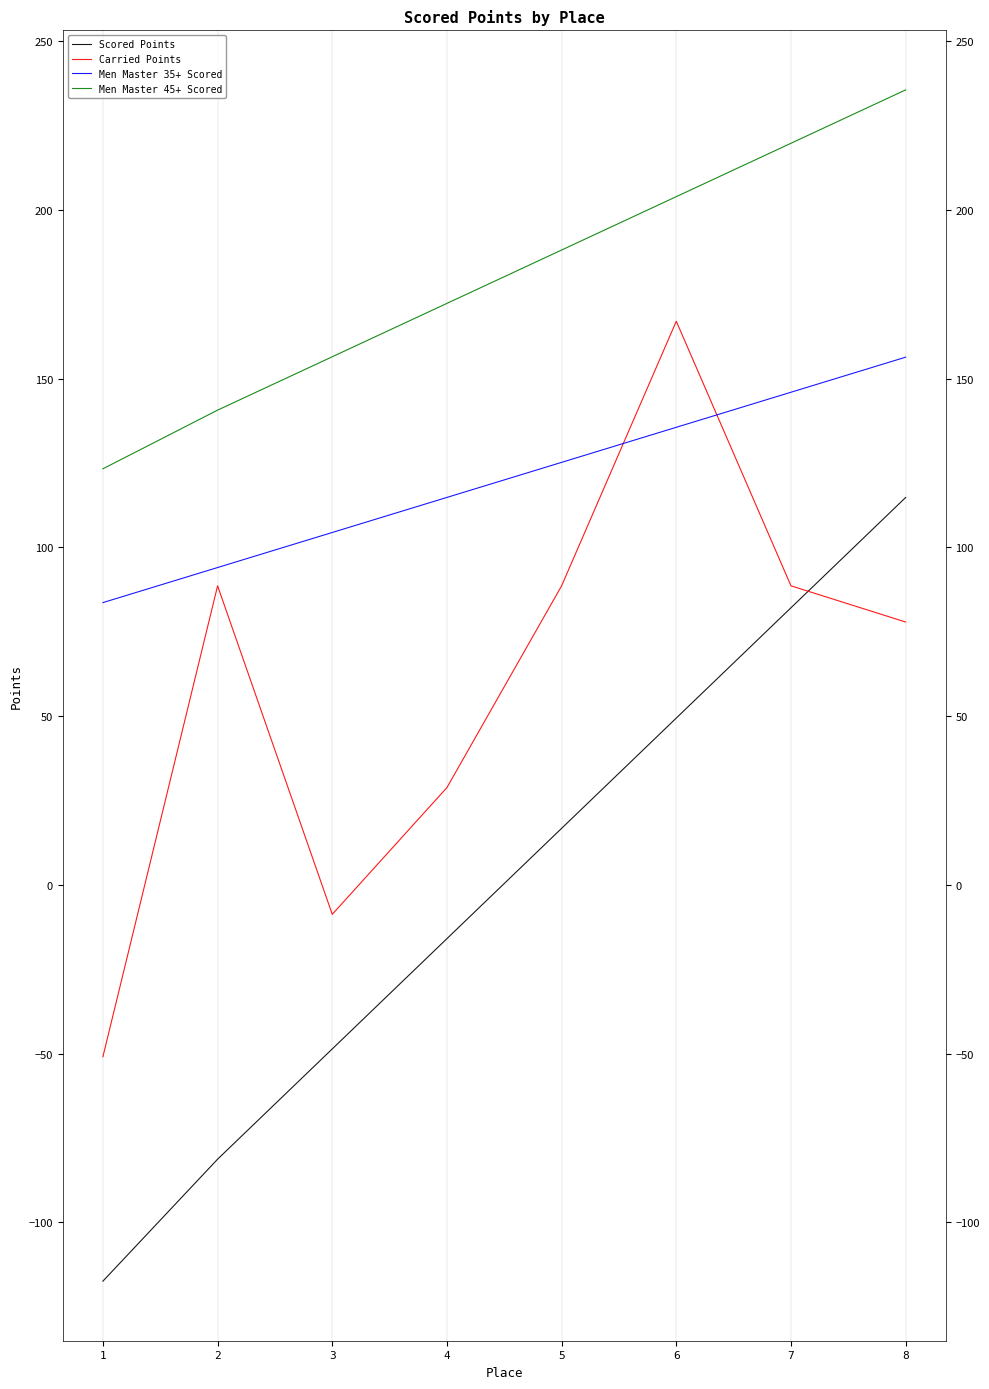

True or false: Carried Points and Scored Points intersect in this chart.

True